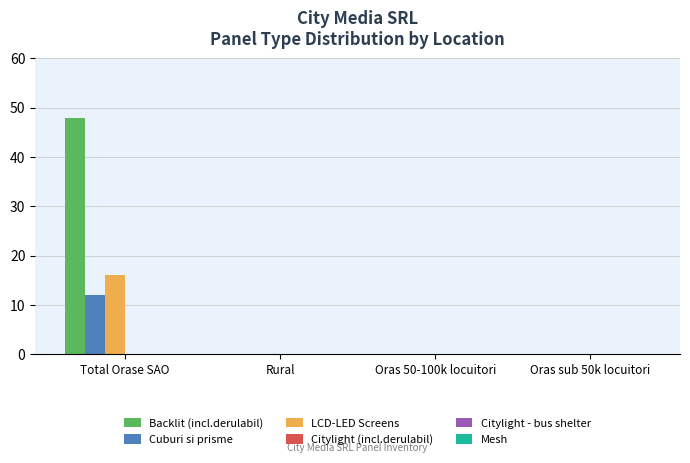

Does the chart contain stacked bars?

No